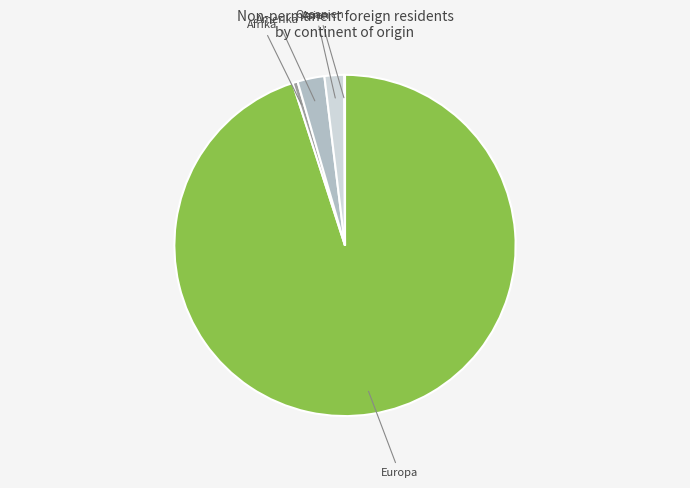

Is there a majority slice in this chart?

Yes